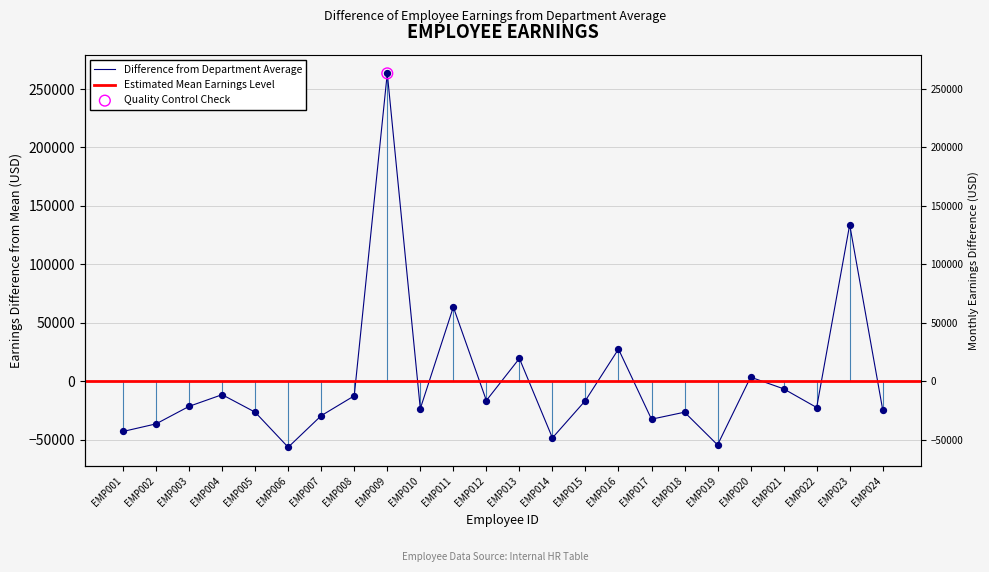

Between EMP016 and EMP011, which is larger?

EMP011